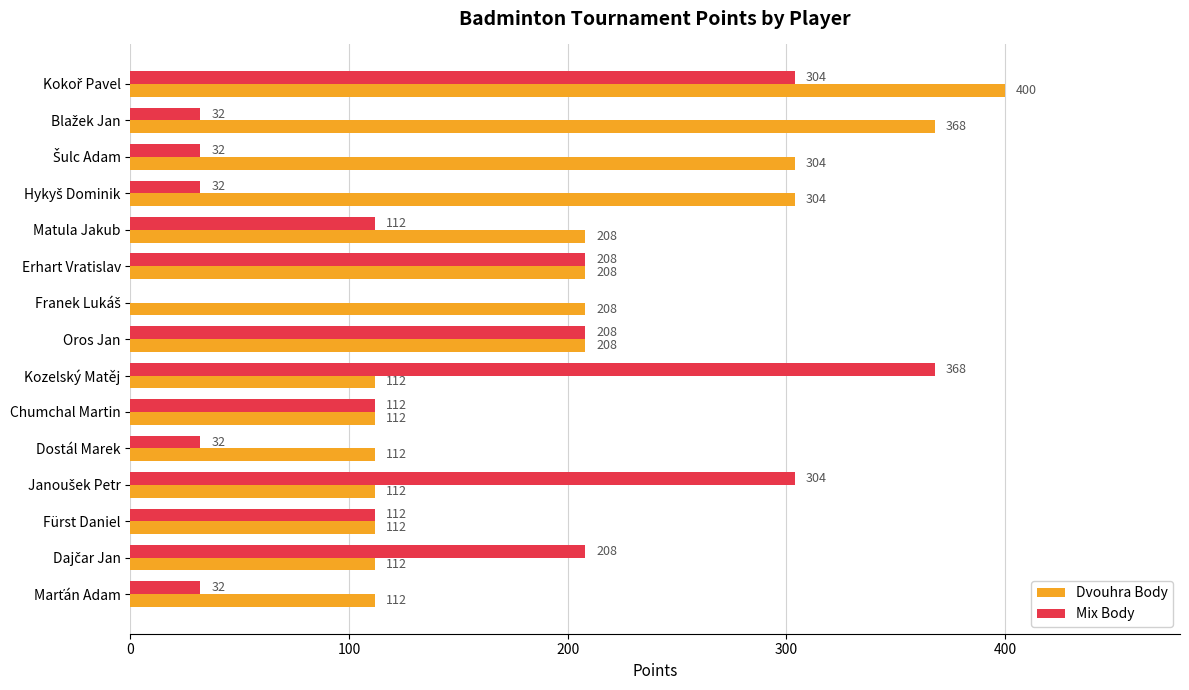

Is the value of Mix Body at Erhart Vratislav greater than the value of Dvouhra Body at Dostál Marek?

Yes